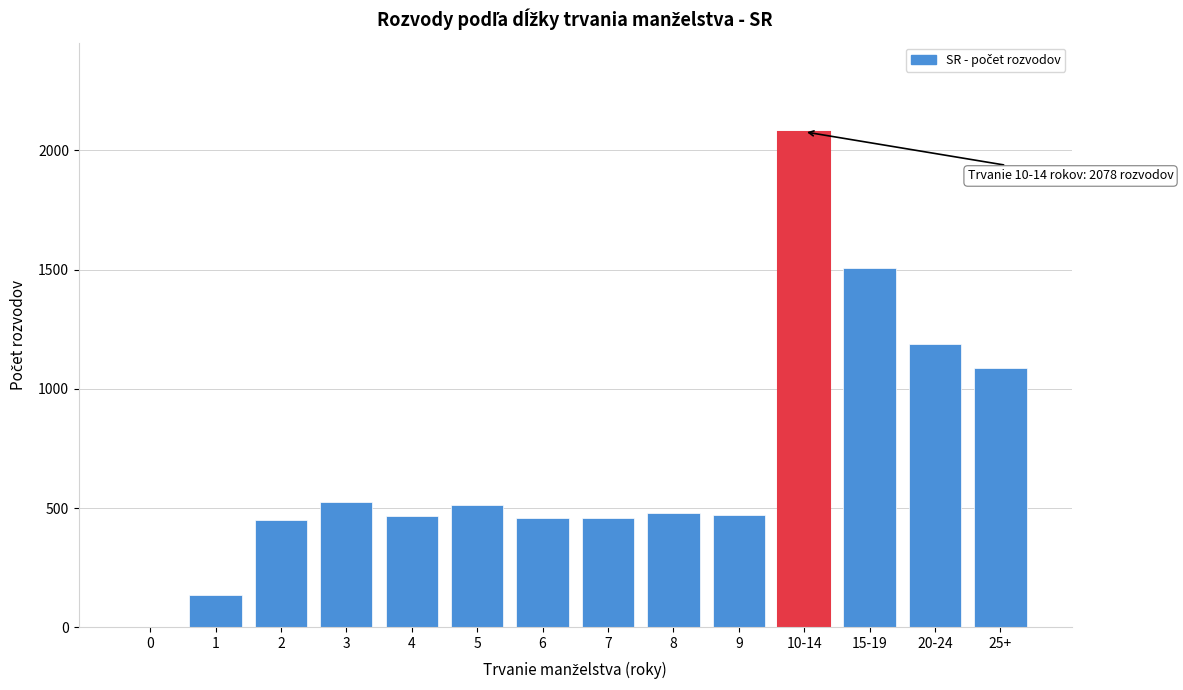

What is the maximum value shown in the chart?

2078